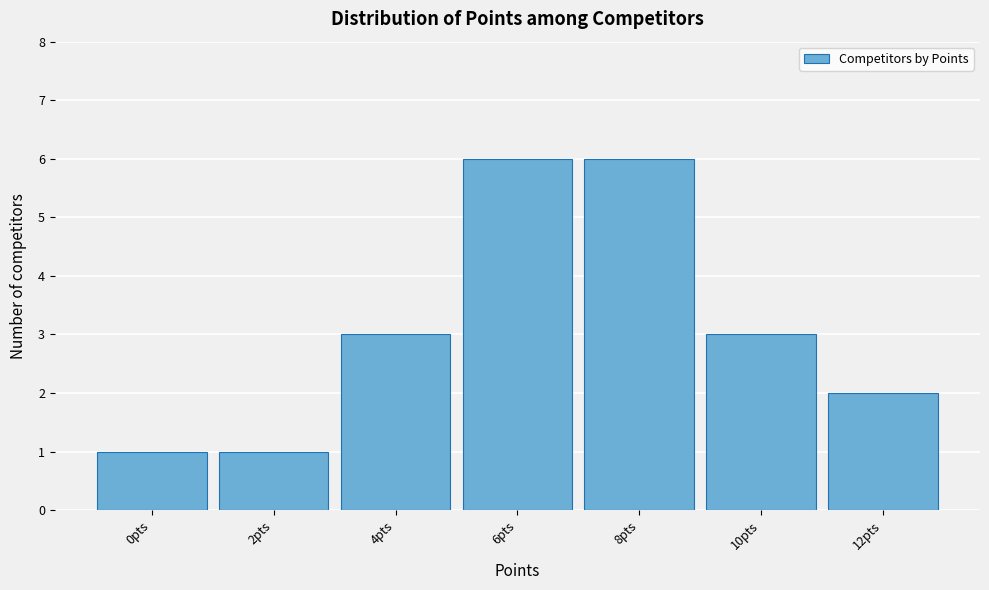

Reading left to right, what are all the values shown in this chart?

0pts=1	2pts=1	4pts=3	6pts=6	8pts=6	10pts=3	12pts=2